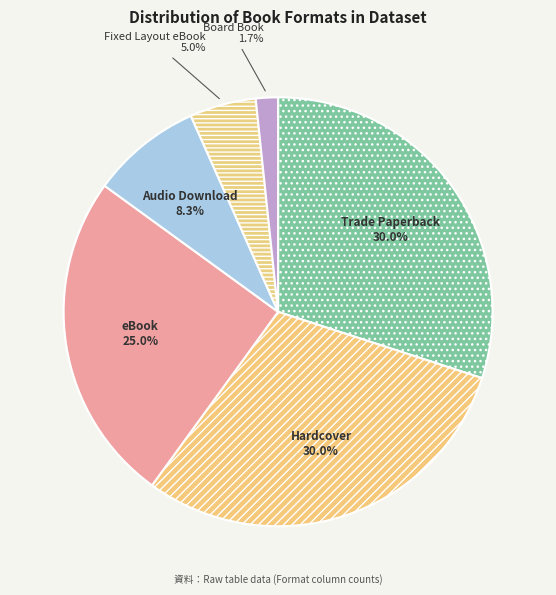

What percentage do eBook and Audio Download together represent?

33.3%